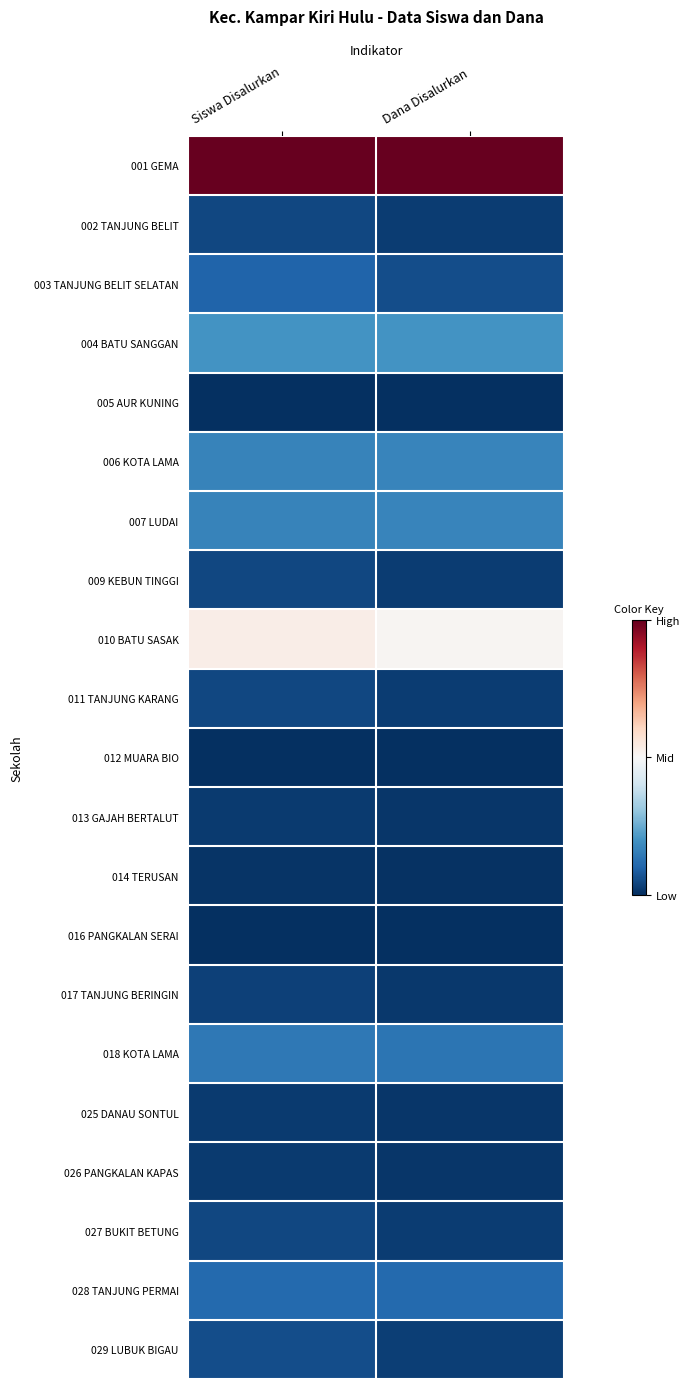

List the series in order of their peak value, highest first.

001 GEMA, 010 BATU SASAK, 004 BATU SANGGAN, 006 KOTA LAMA, 007 LUDAI, 018 KOTA LAMA, 028 TANJUNG PERMAI, 003 TANJUNG BELIT SELATAN, 029 LUBUK BIGAU, 002 TANJUNG BELIT, 009 KEBUN TINGGI, 011 TANJUNG KARANG, 027 BUKIT BETUNG, 017 TANJUNG BERINGIN, 013 GAJAH BERTALUT, 025 DANAU SONTUL, 026 PANGKALAN KAPAS, 014 TERUSAN, 005 AUR KUNING, 012 MUARA BIO, 016 PANGKALAN SERAI